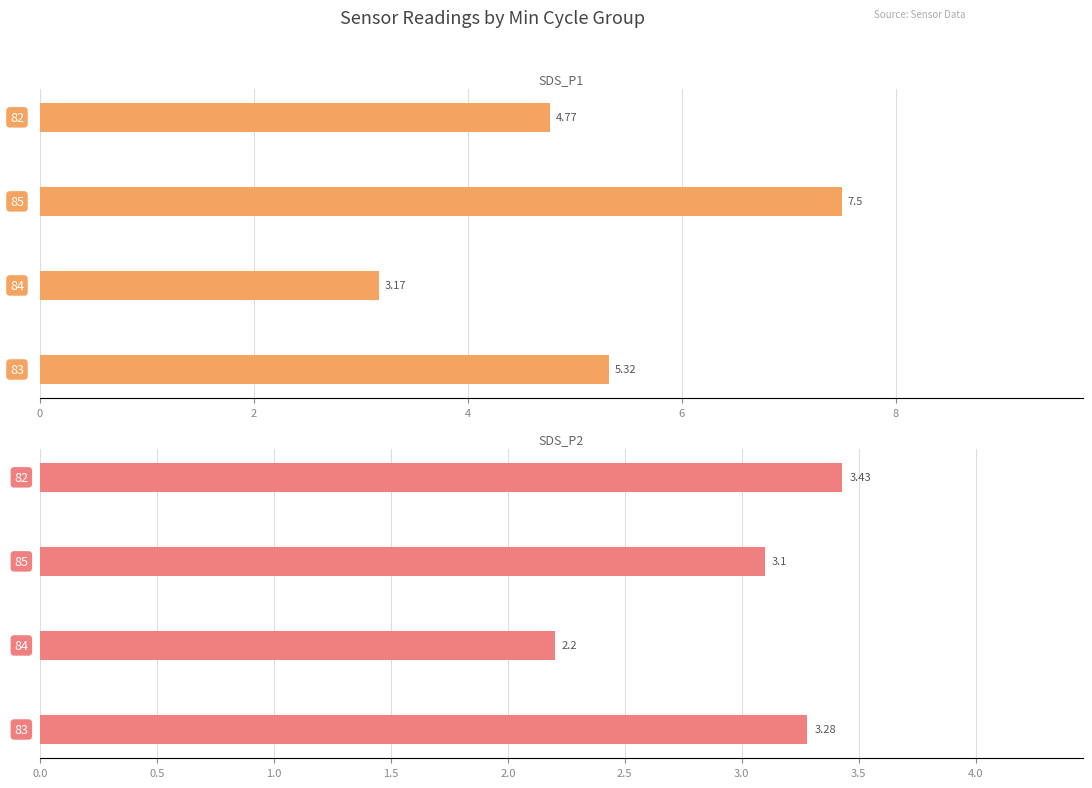

Which series has the largest range (max minus min)?

SDS_P1